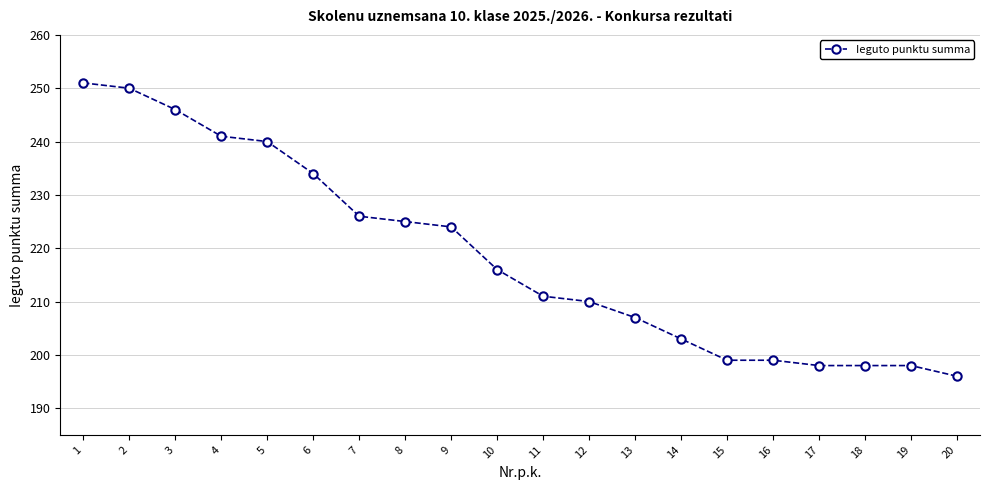

What is the sum of the values at 20 and 3?

442